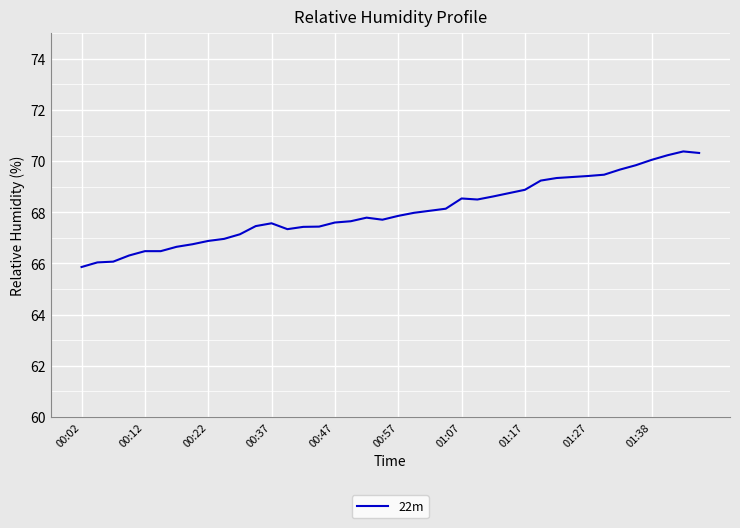

What is the difference between the maximum and minimum values?

4.5